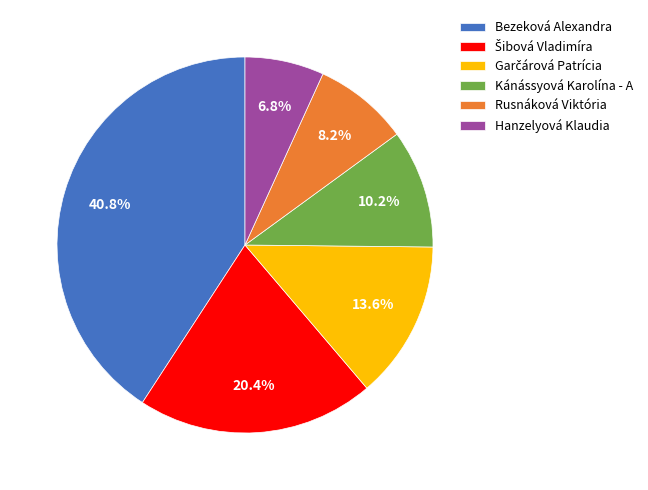

To the nearest percent, what is the average slice percentage?

17%